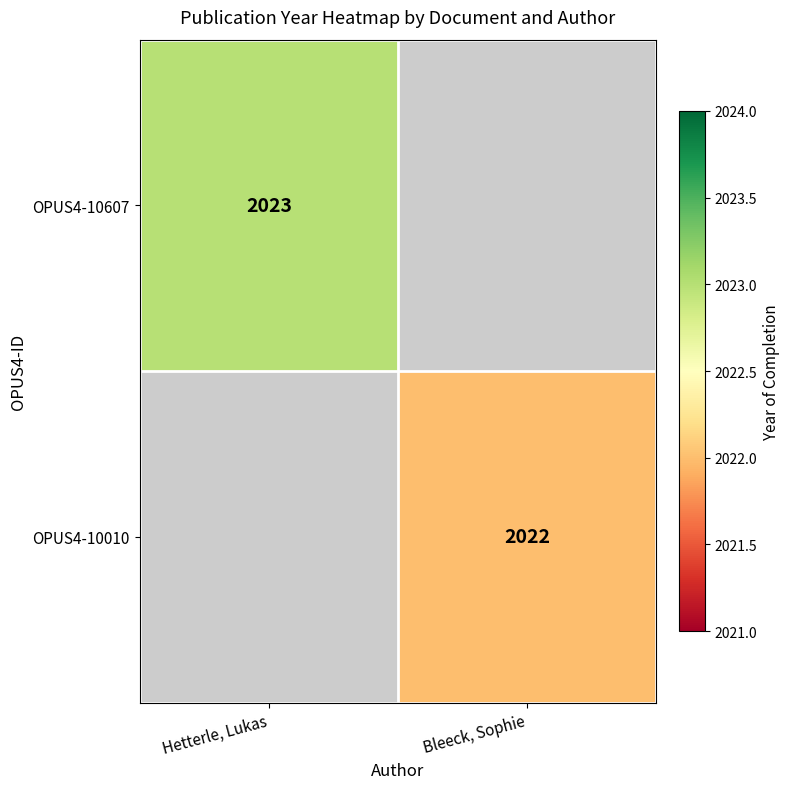

Is it true that OPUS4-10607 equals 2023 at Hetterle, Lukas?

True